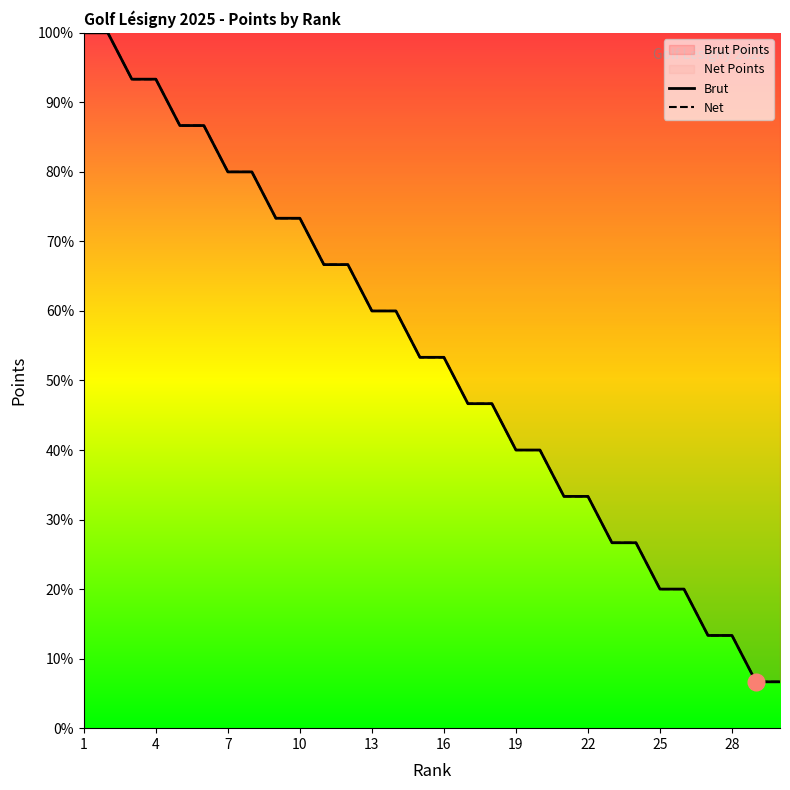

True or false: Net Points and Brut Points cross at least once.

False